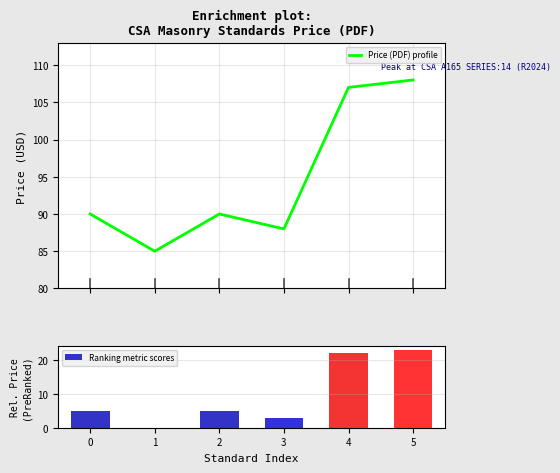

Count the number of data series in this chart.

2